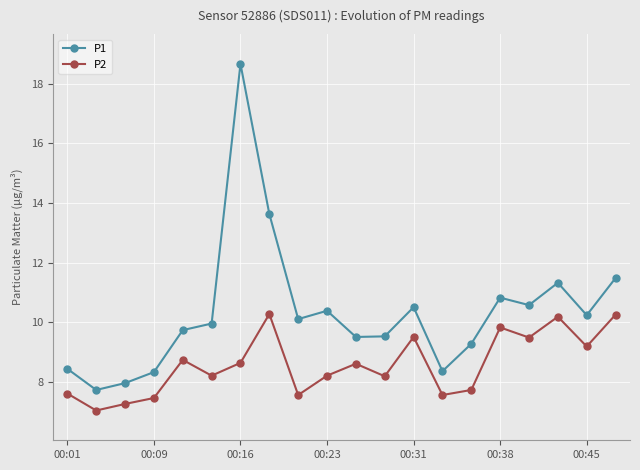

Which series has the largest range (max minus min)?

P1